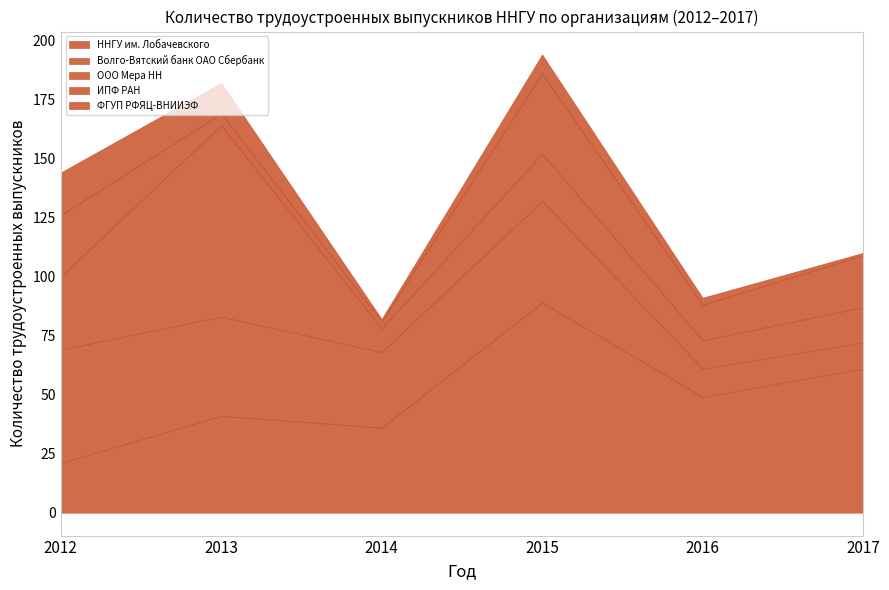

How many lines are shown in the chart?

5